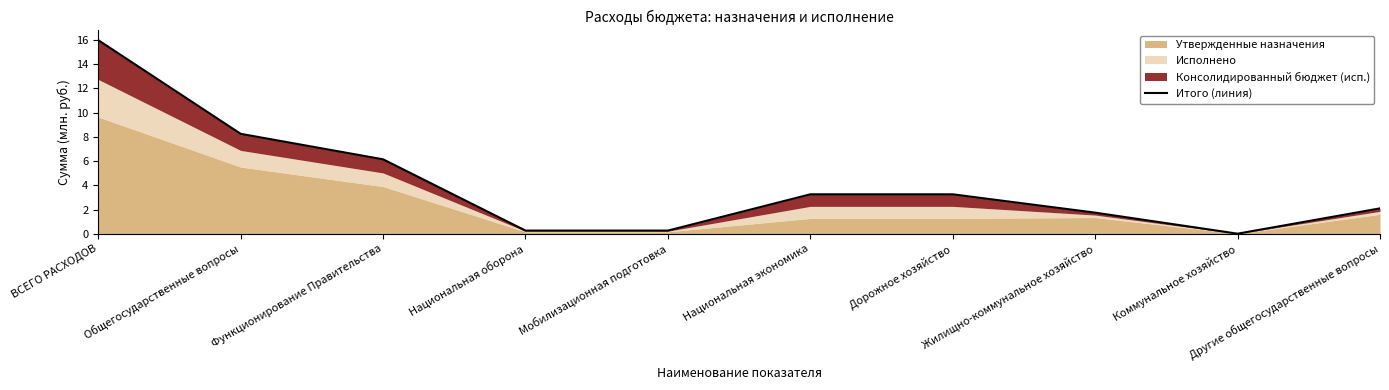

Which has a higher value, Дорожное хозяйство or Национальная оборона?

Дорожное хозяйство